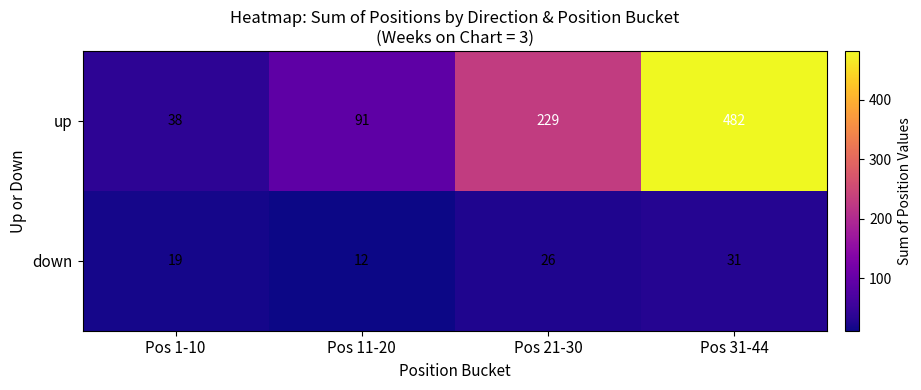

At which category is the sum across all series the highest?

Pos 31-44